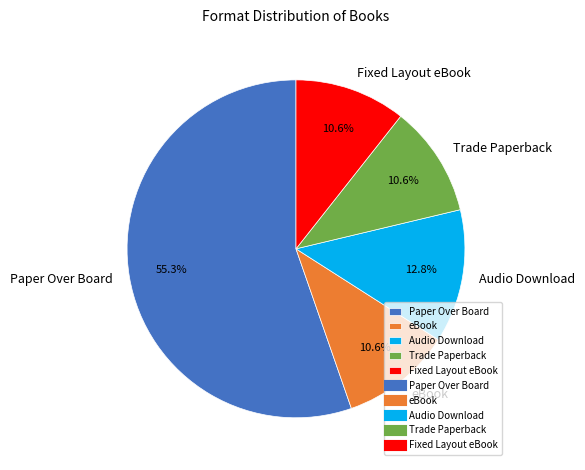

How many slices are in this pie chart?

5